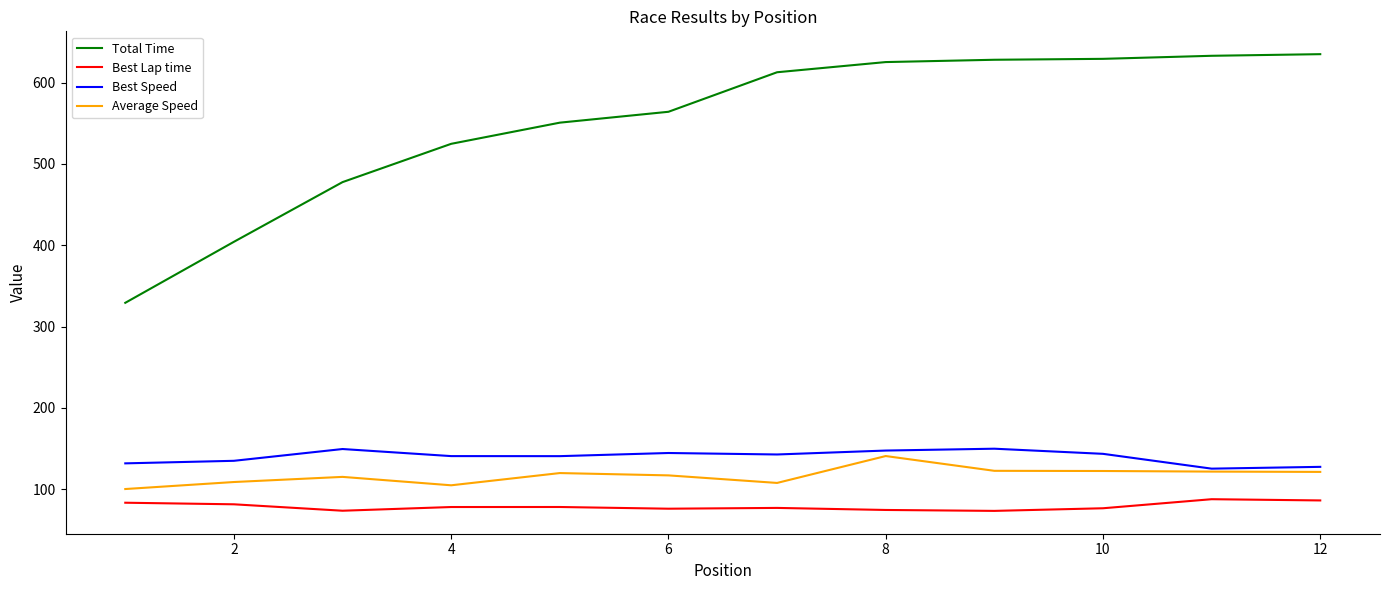

Which series has the largest range (max minus min)?

Total Time